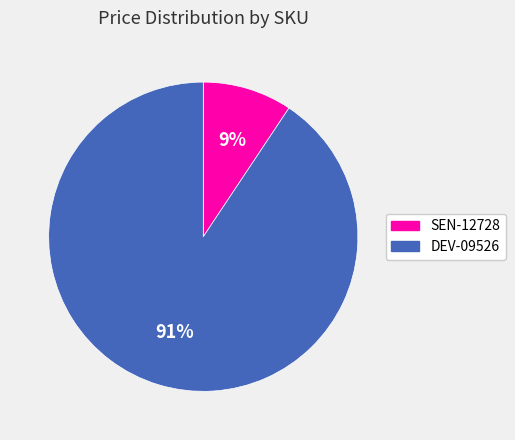

The DEV-09526 slice represents 82% of the pie. True or false?

False